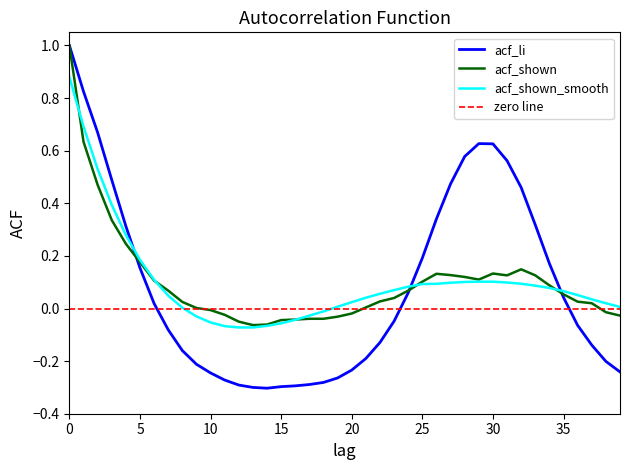

What is the difference between the acf_shown values at 0 and 36?

1.0